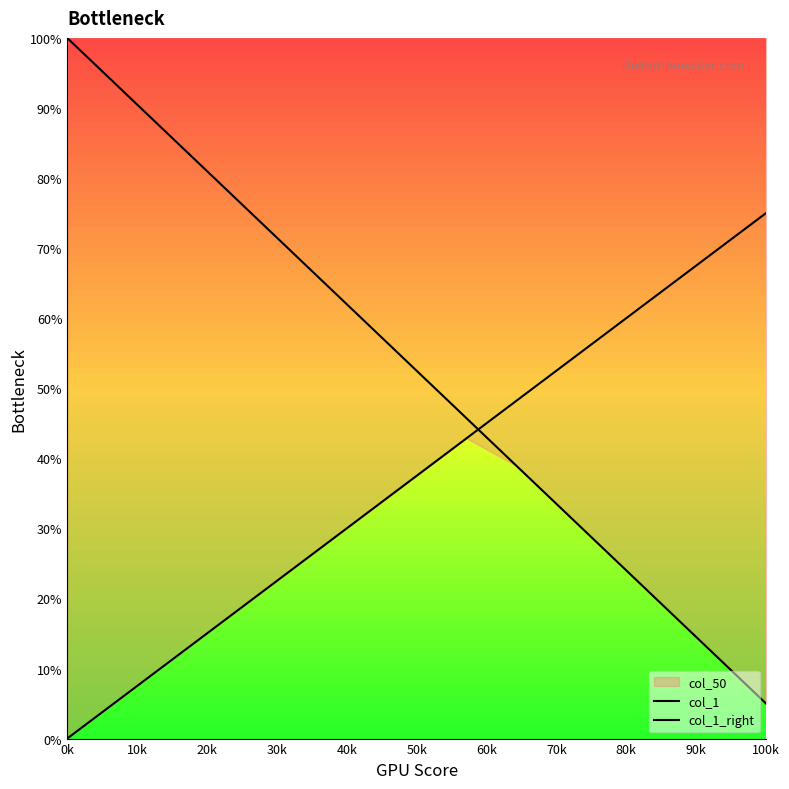

True or false: col_1 has more than 1 points higher than both neighbors.

False